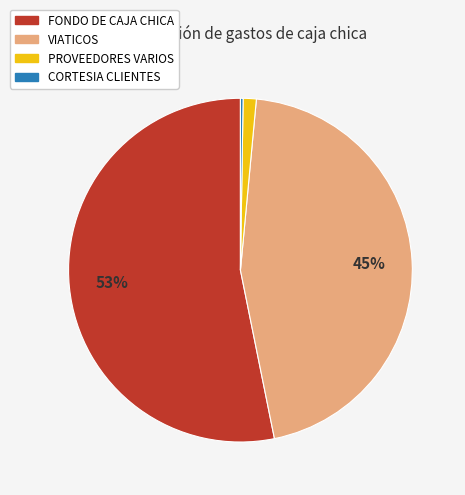

To the nearest percent, what is the average slice percentage?

25%